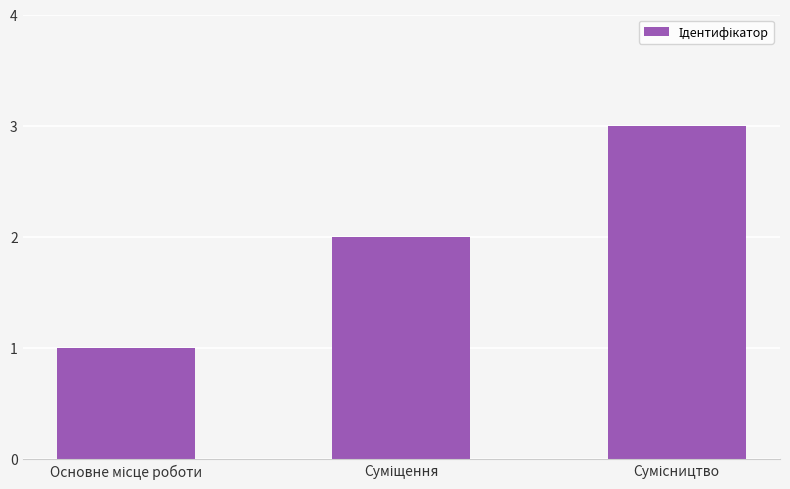

What is the sum of all values?

6